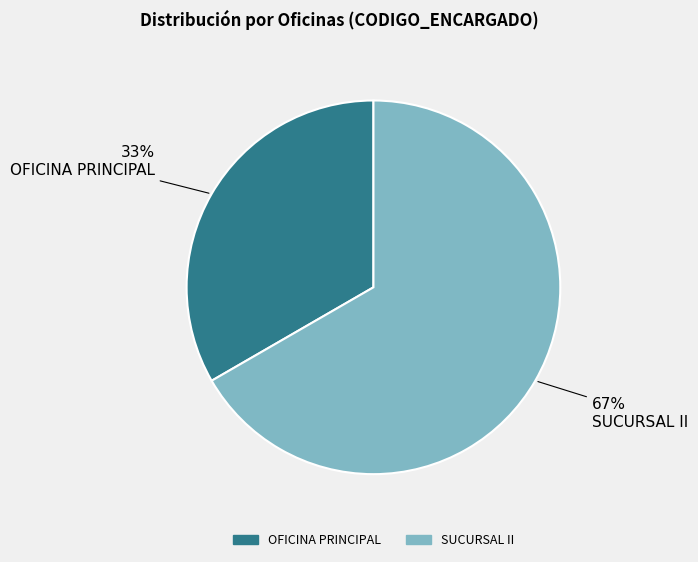

To the nearest percent, what portion does OFICINA PRINCIPAL represent?

33%